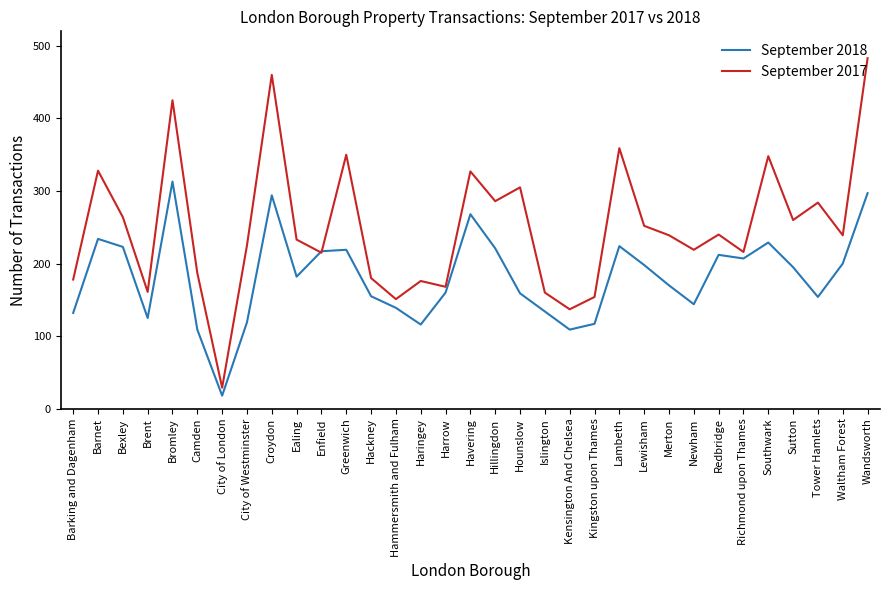

Which series has the largest total across all categories?

September 2017